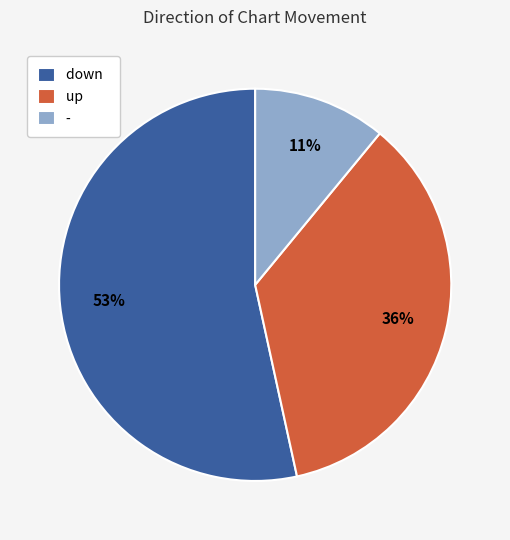

True or false: down accounts for 53% of the total.

True